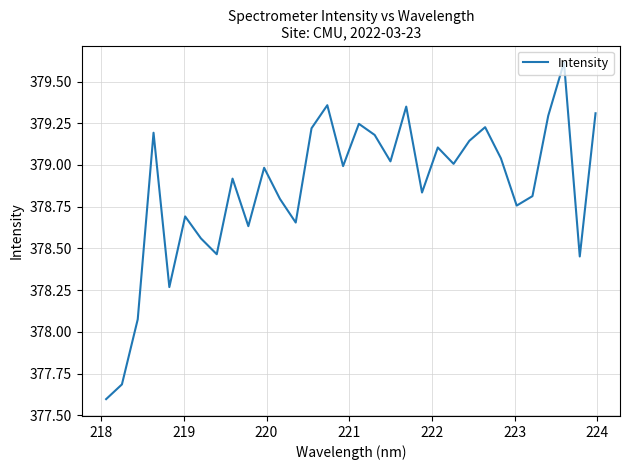

What is the maximum value shown in the chart?

379.6